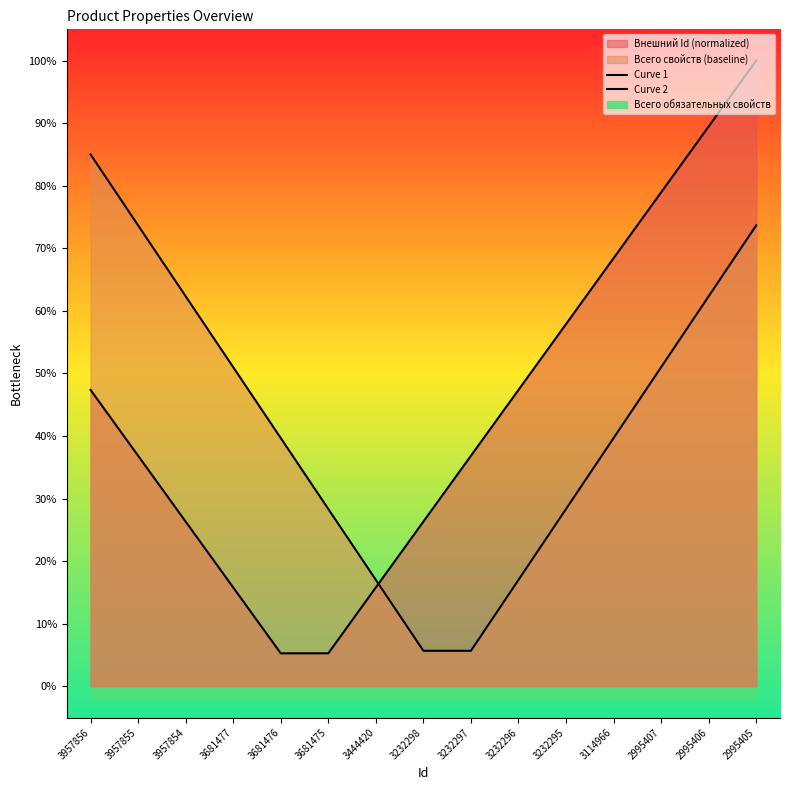

Is it true that Curve 1 equals 0.2 at 3444420?

True